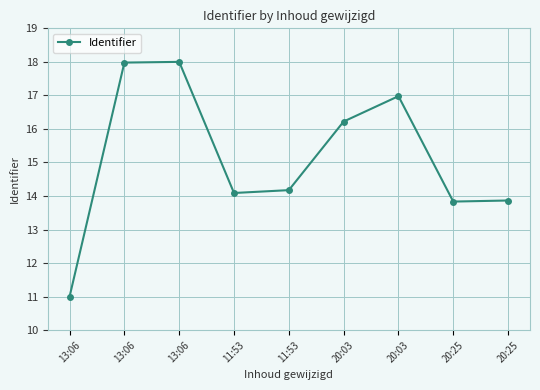

How many lines are shown in the chart?

1